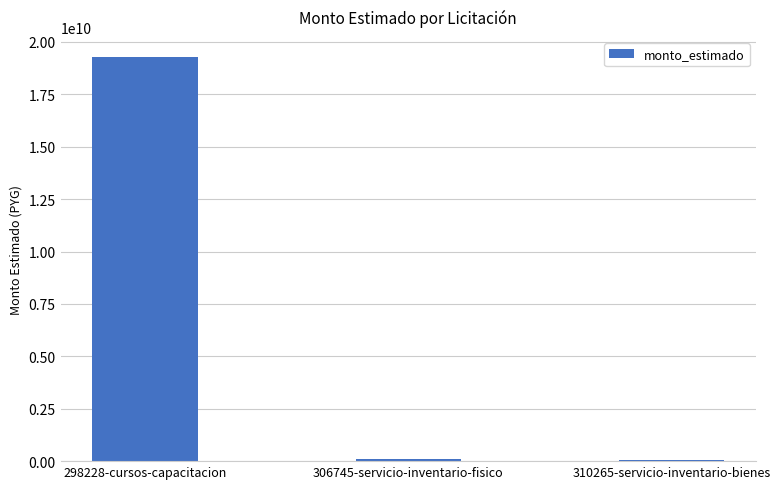

Where is the data nearest to the value 9660350000?

306745-servicio-inventario-fisico